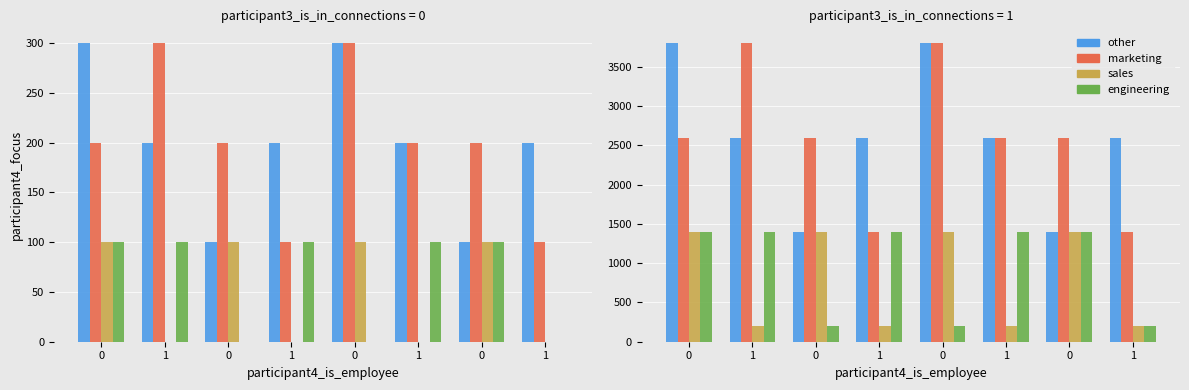

What is the sum of all off values?

6400